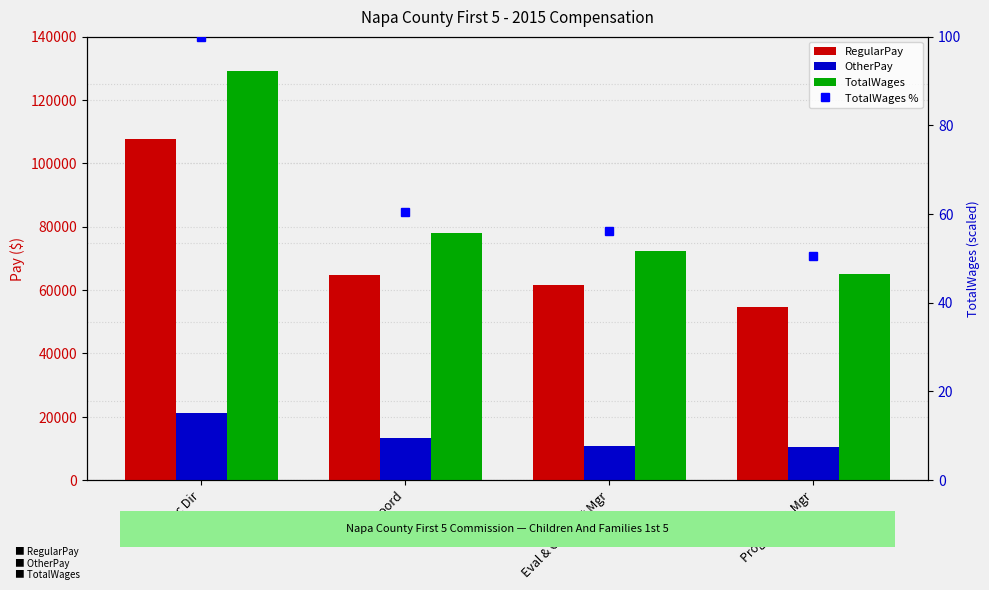

Rank the series at Init Coord from highest to lowest value.

TotalWages, RegularPay, OtherPay, TotalWages %